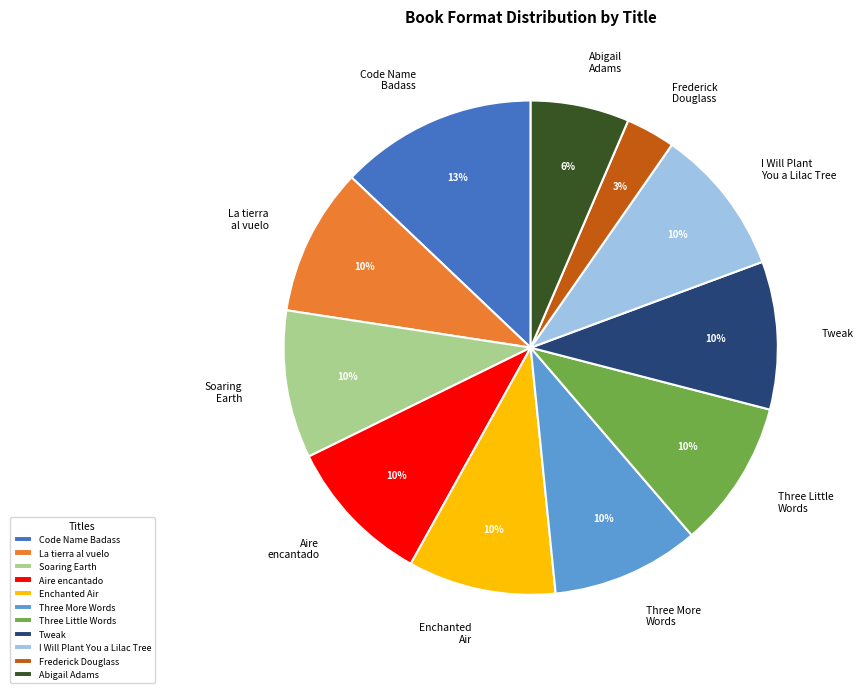

Which category has the biggest portion of the pie?

Code Name Badass